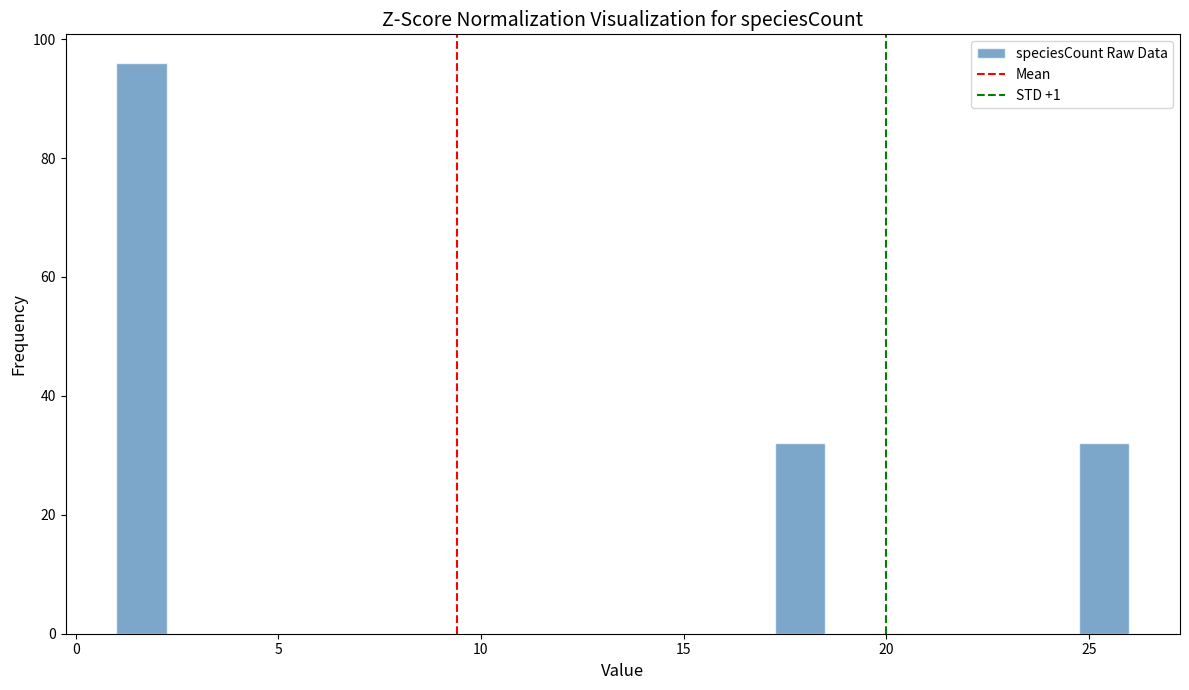

Around what value on the x-axis is the tallest bar? Give the approximate position of its centre, as read against the axis.

1.5